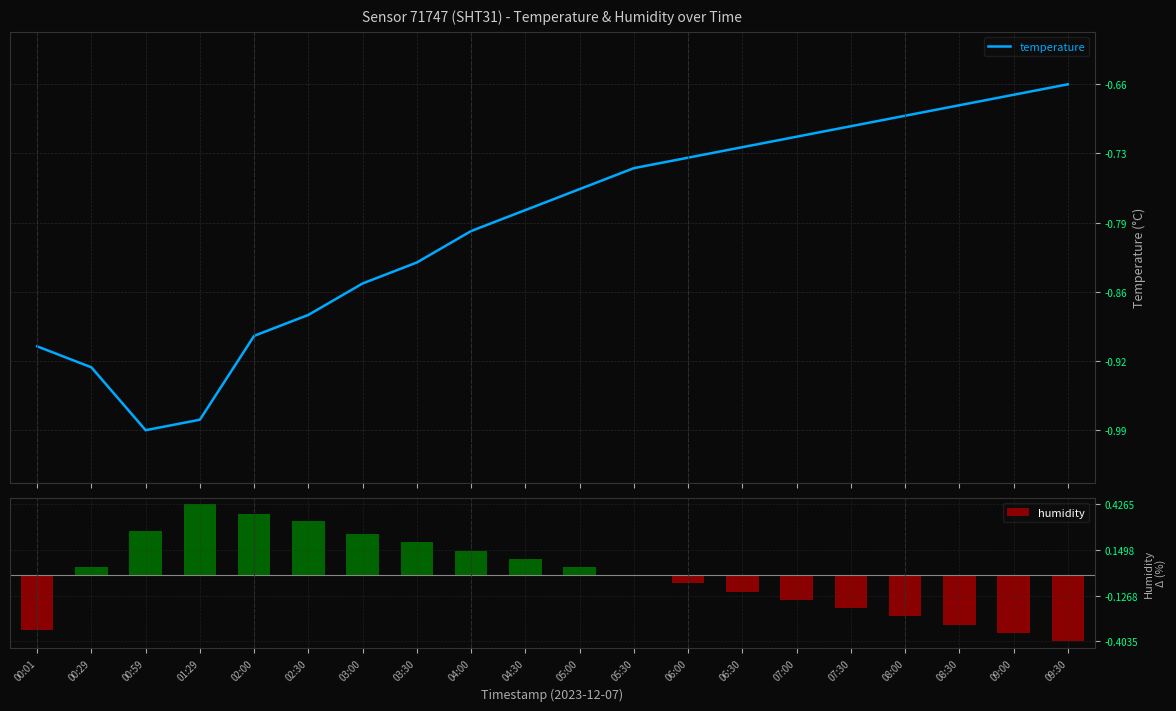

Is it true that humidity equals 0.3 at 04:00?

False